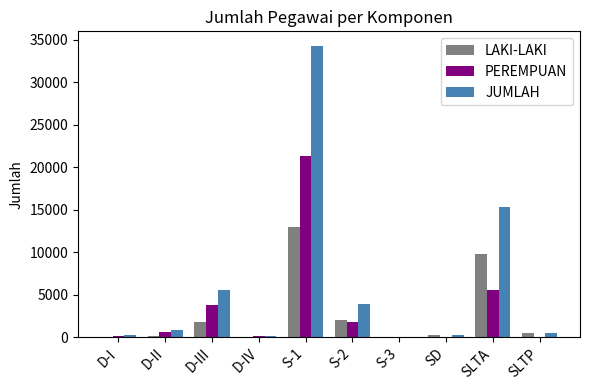

What is the sum of all LAKI-LAKI values?

27652